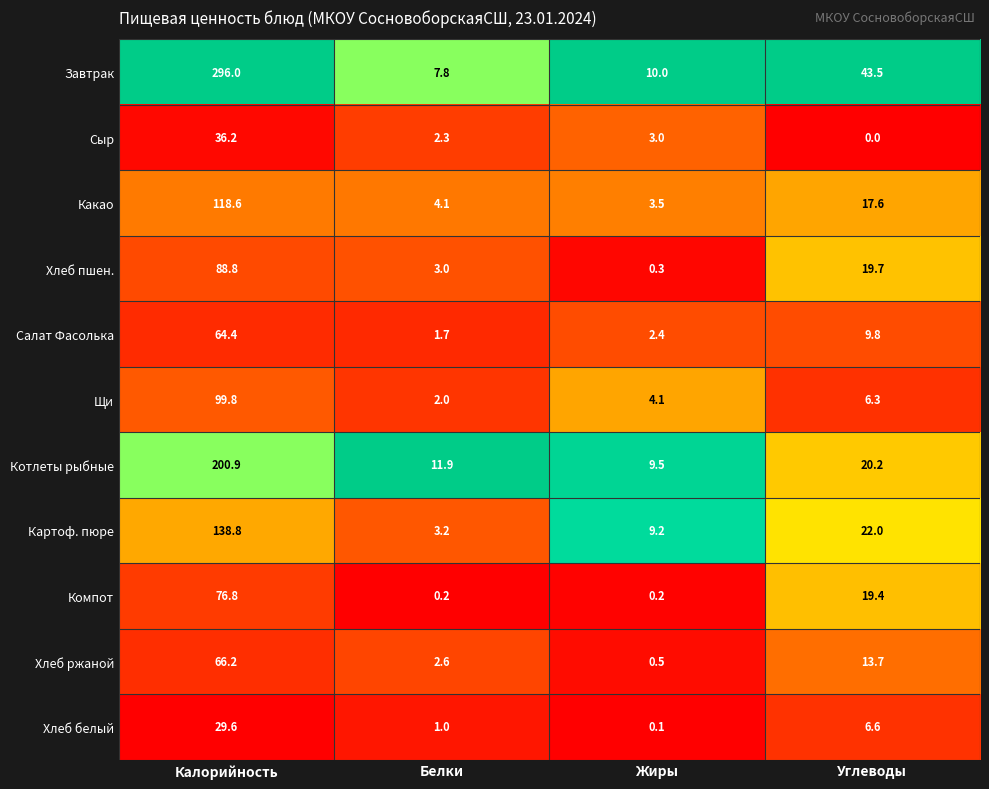

Which label corresponds to the largest value in the chart?

Калорийность